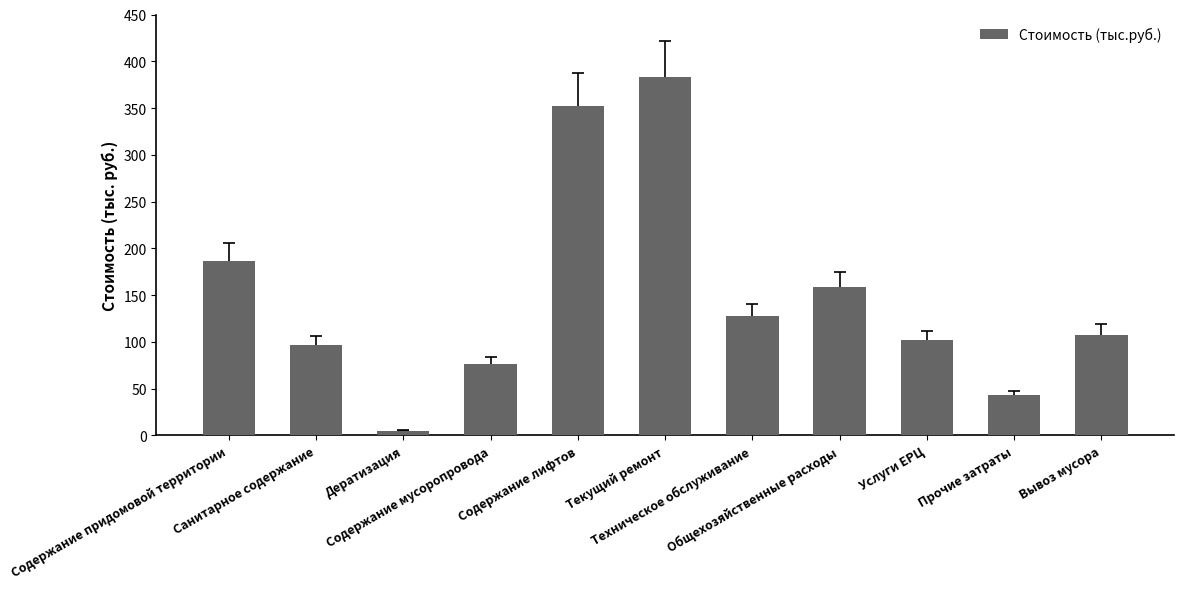

Rank the categories by value from highest to lowest.

Текущий ремонт, Содержание лифтов, Содержание придомовой территории, Общехозяйственные расходы, Техническое обслуживание, Вывоз мусора, Услуги ЕРЦ, Санитарное содержание, Содержание мусоропровода, Прочие затраты, Дератизация